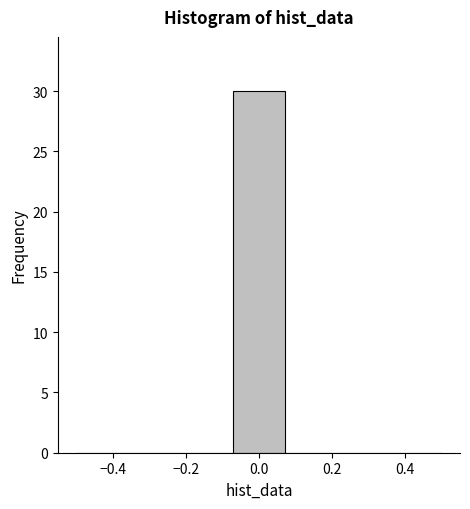

How tall is the bar that spans -0.08 to 0.08 on the x-axis? Neither the bar edges nor the heights are printed on the chart, so give them approximately, as read against the axes.

30